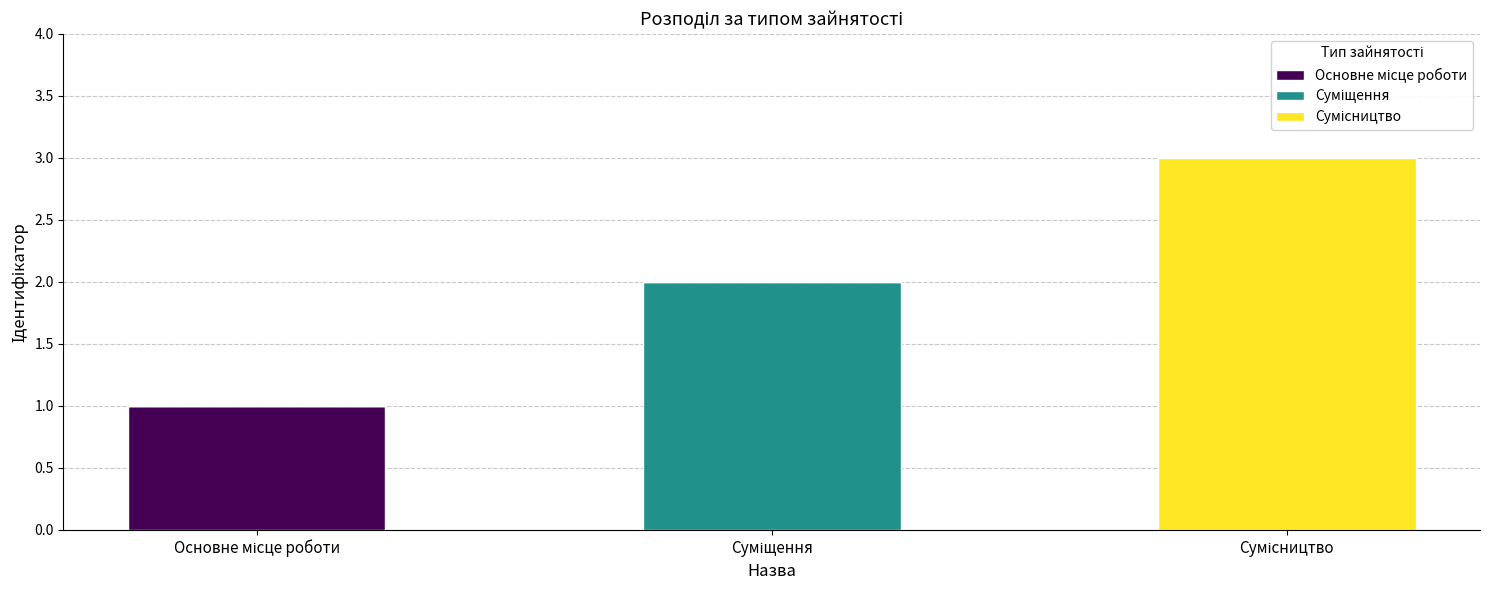

What is the sum of the Основне місце роботи values at Основне місце роботи and Сумісництво?

1